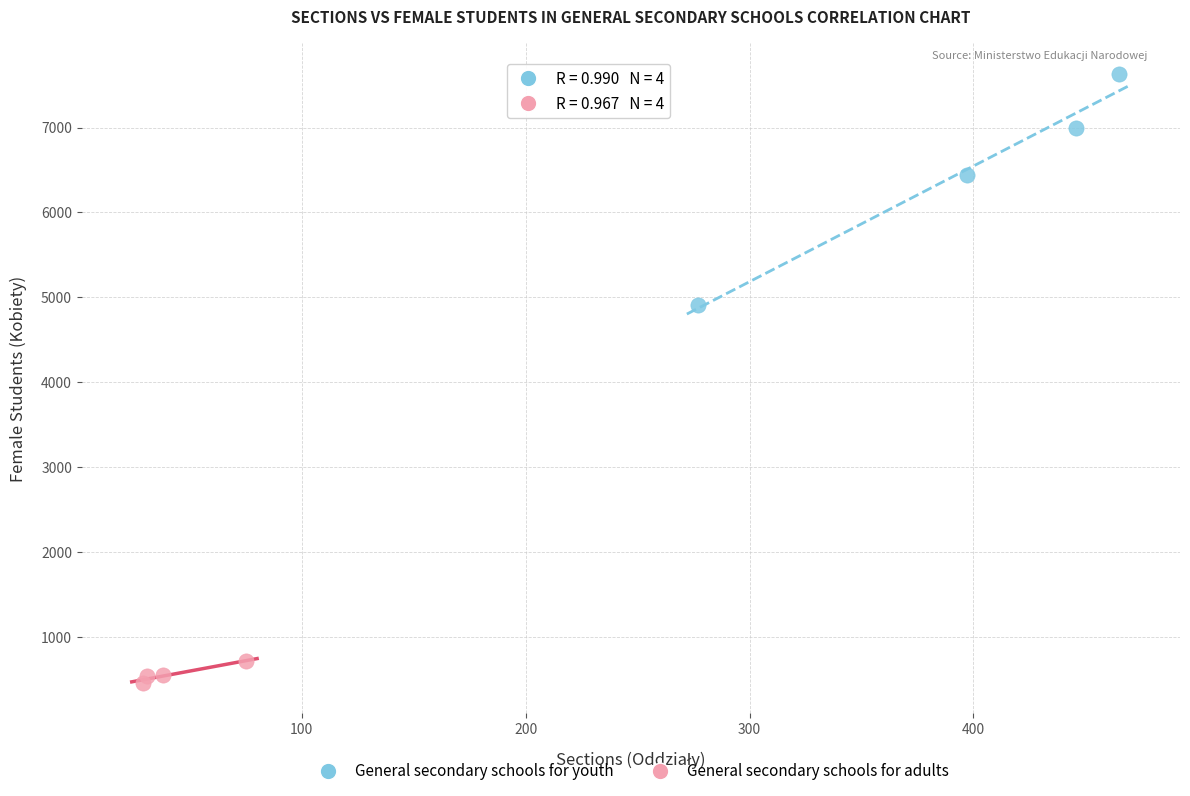

Which series has the widest spread of Y values?

General secondary schools for youth